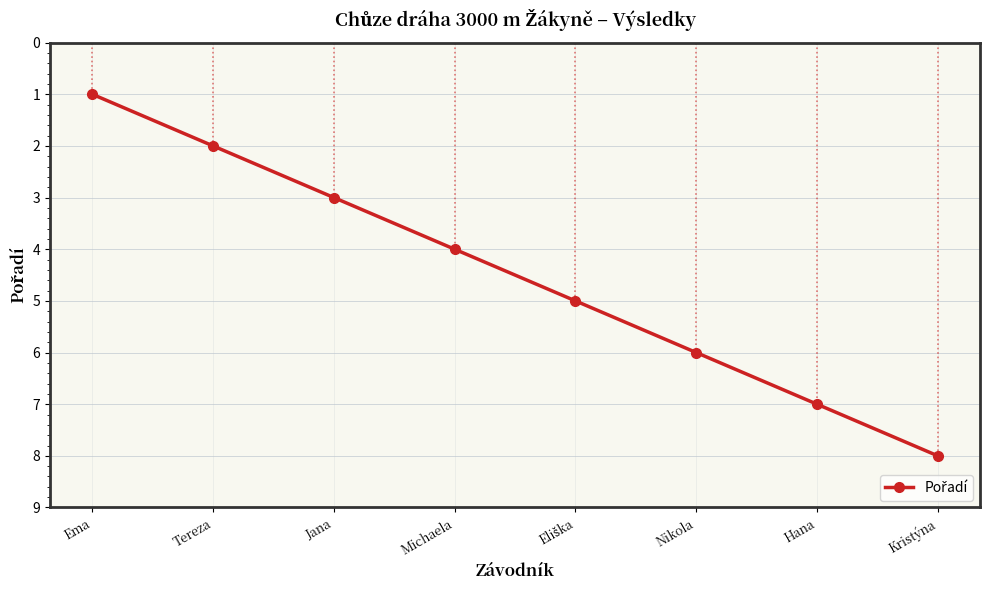

True or false: the data shows 1 at Tereza.

False